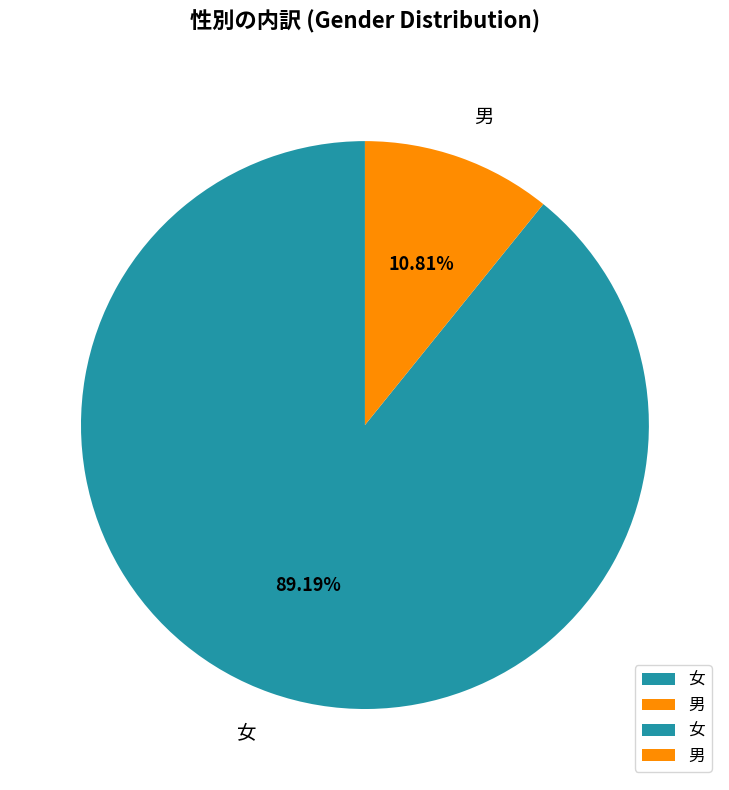

True or false: 女 accounts for 79% of the total.

False